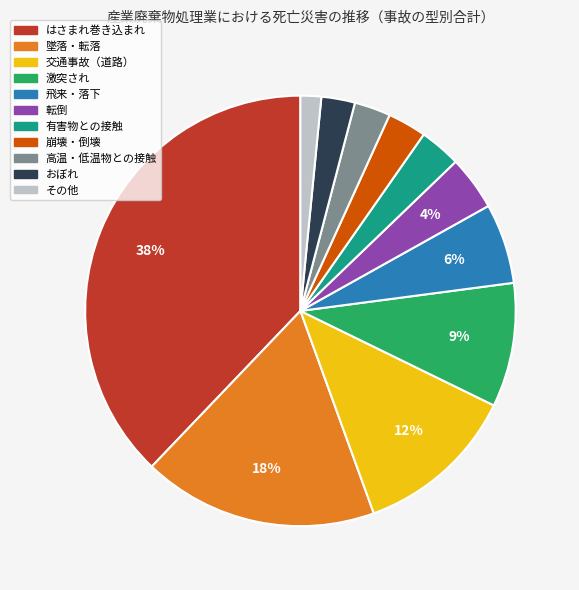

What is the largest slice in the pie chart?

はさまれ巻き込まれ